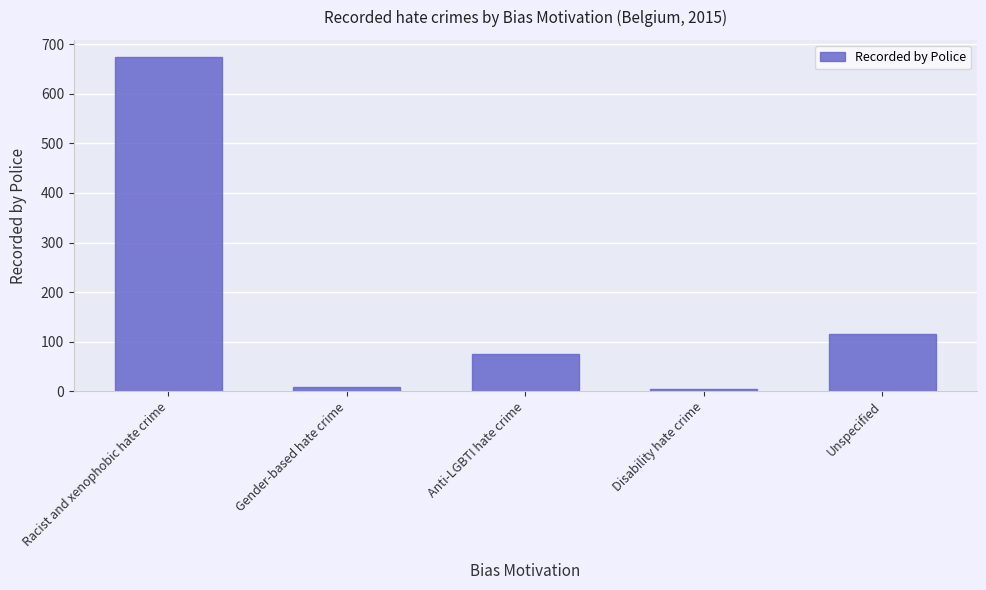

Count the number of categories in the chart.

5